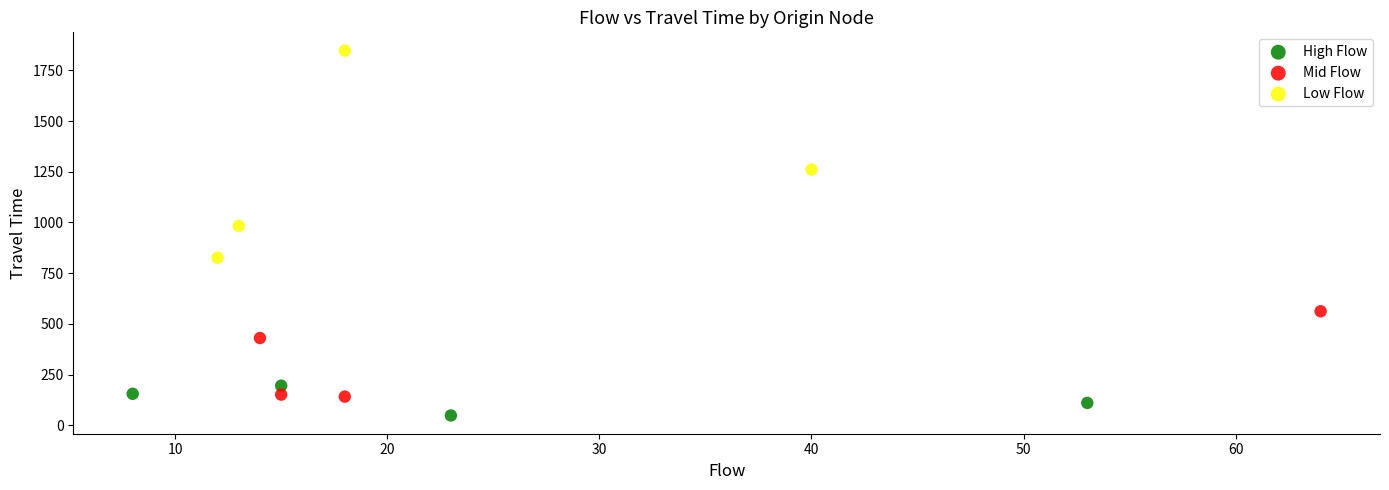

Which series has the largest Y range (max minus min)?

Low Flow